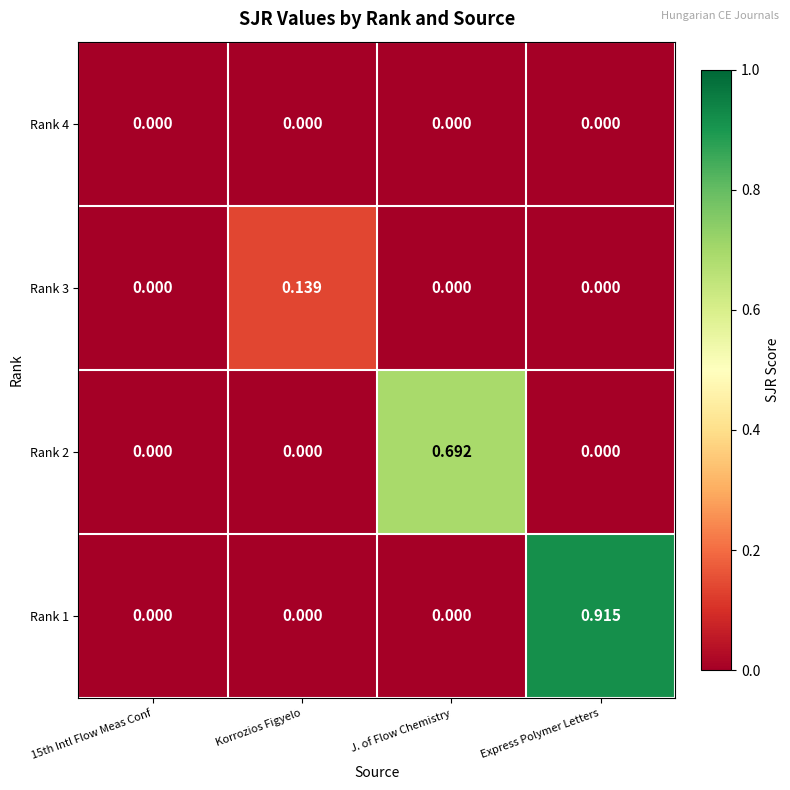

Which label corresponds to the largest value in the chart?

Express Polymer Letters